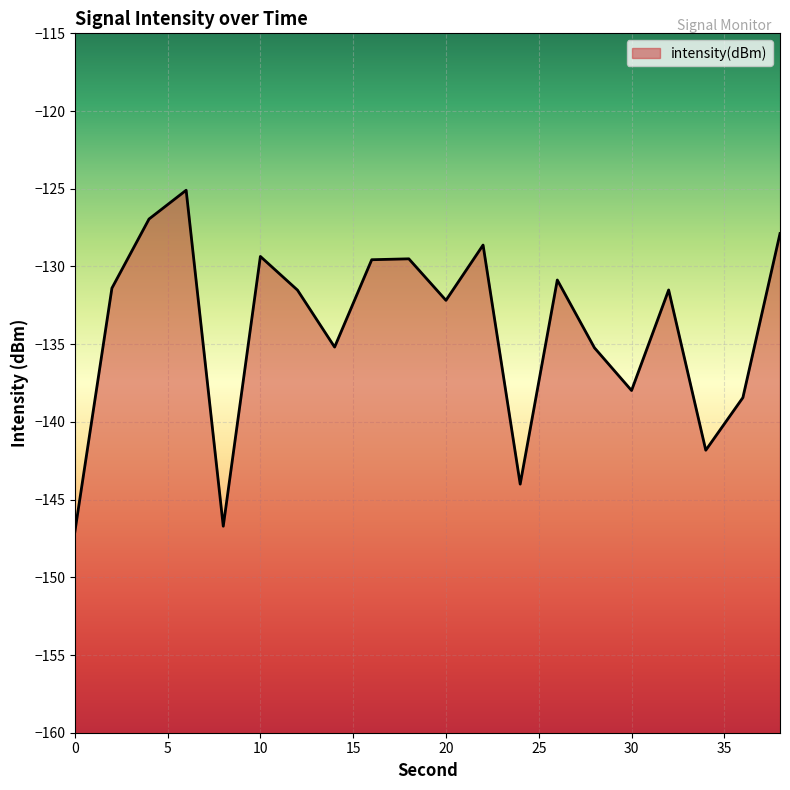

List the labels in order of value, smallest first.

0, 8, 24, 34, 36, 30, 28, 14, 20, 12, 32, 2, 26, 16, 18, 10, 22, 38, 4, 6